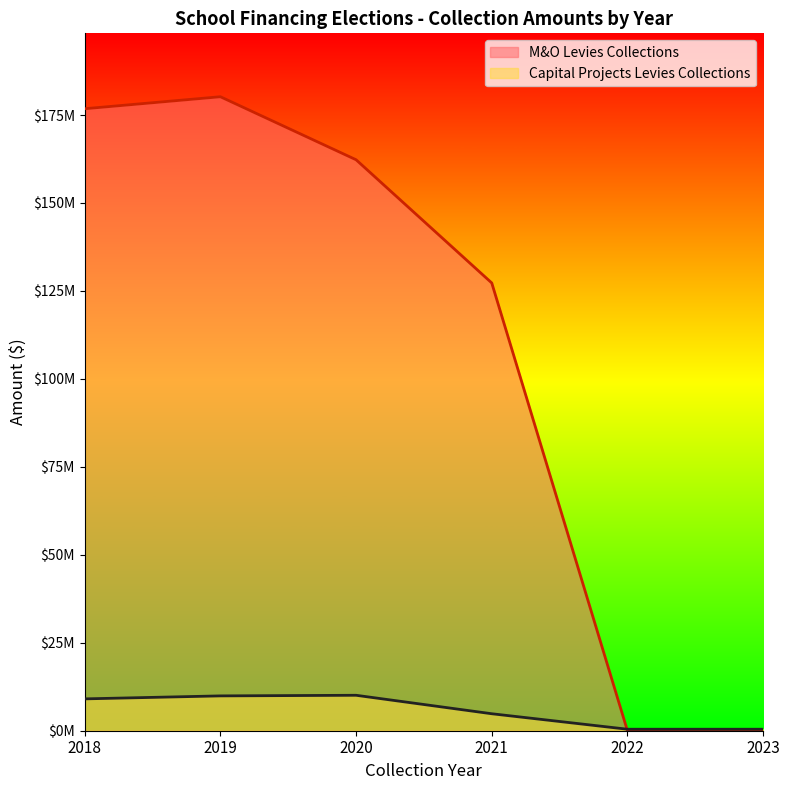

What is the average value of the Capital Projects Levies Collections series?

5783634